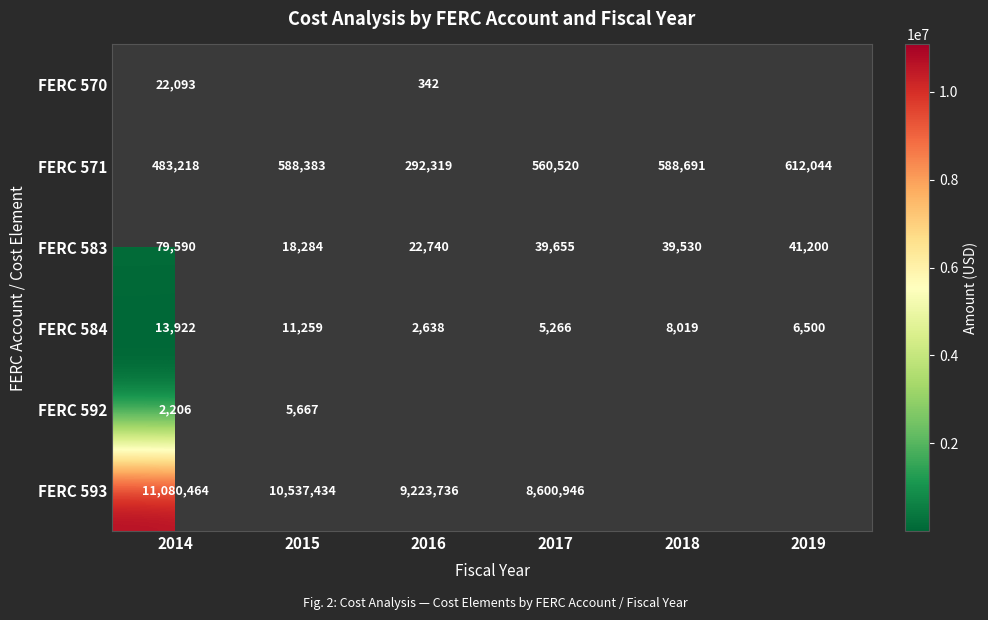

What is the difference between the FERC 584 values at 2019 and 2014?

7422